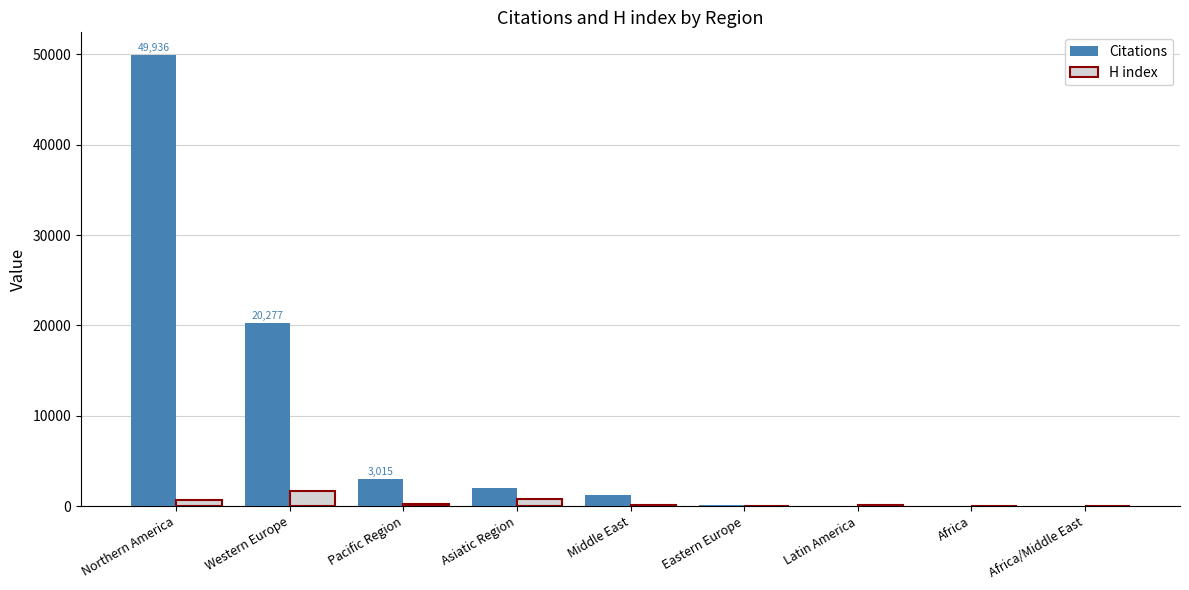

The Citations series shows 1243 at Middle East. True or false?

True